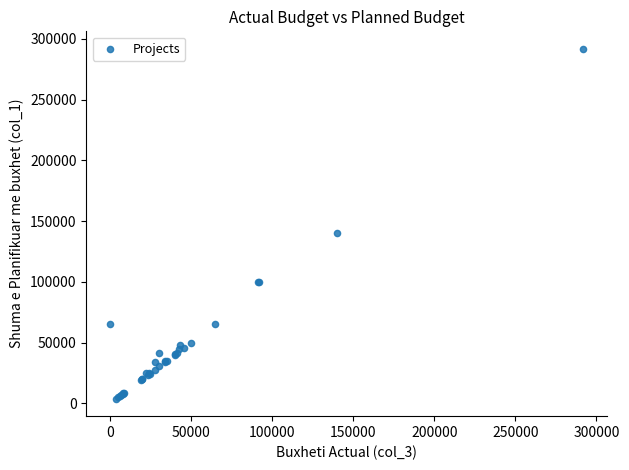

What Y value in the scatter plot is closest to 147844?

140000.0